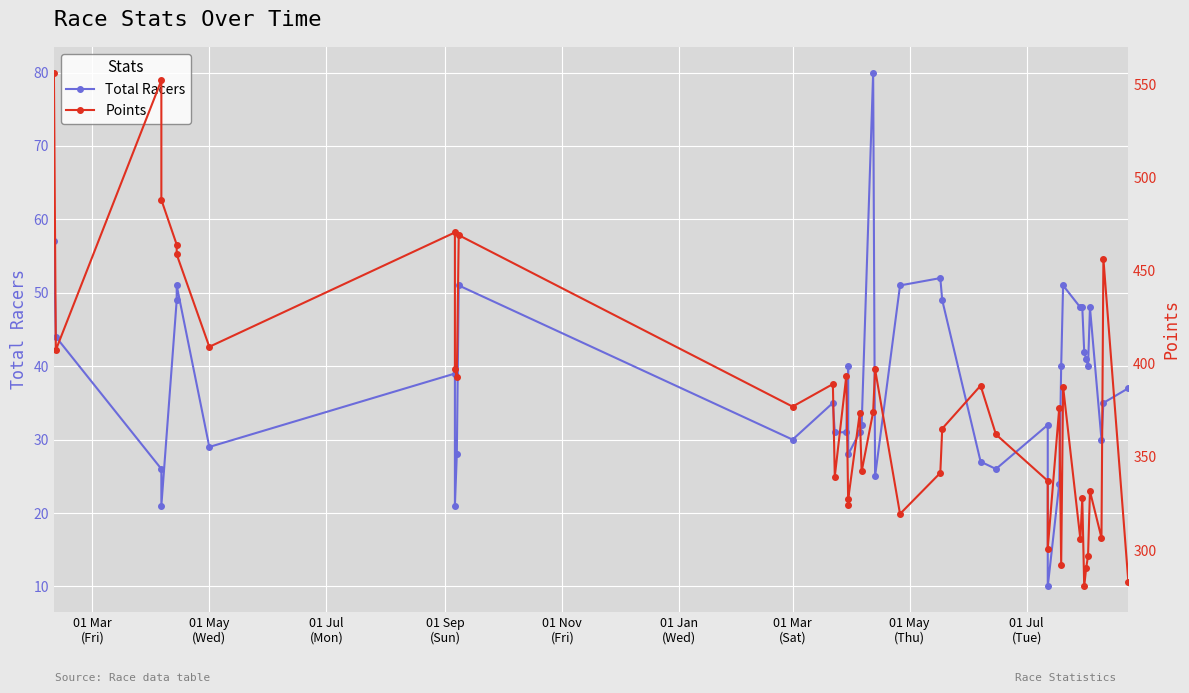

At which label does Total Racers first exceed 37?

01 Mar
(Fri)